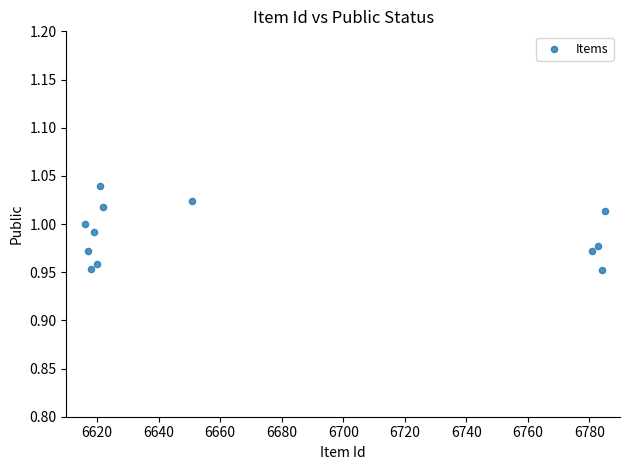

What is the average X value?

6676.4